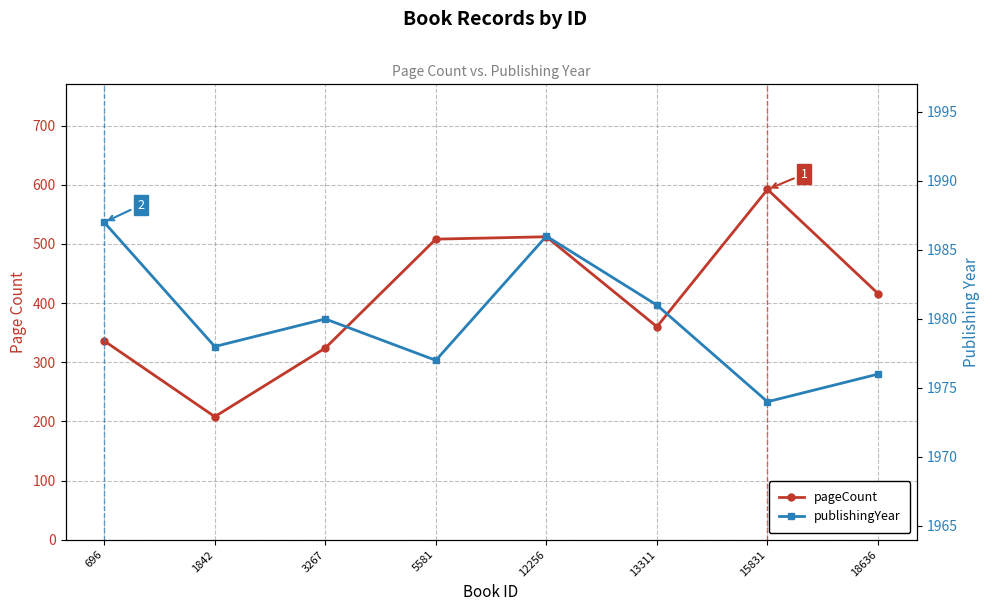

At 13311, list the series in order from largest to smallest.

publishingYear, pageCount